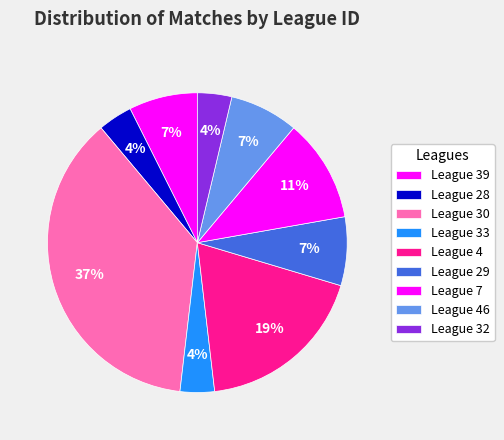

How many segments does this pie chart have?

9